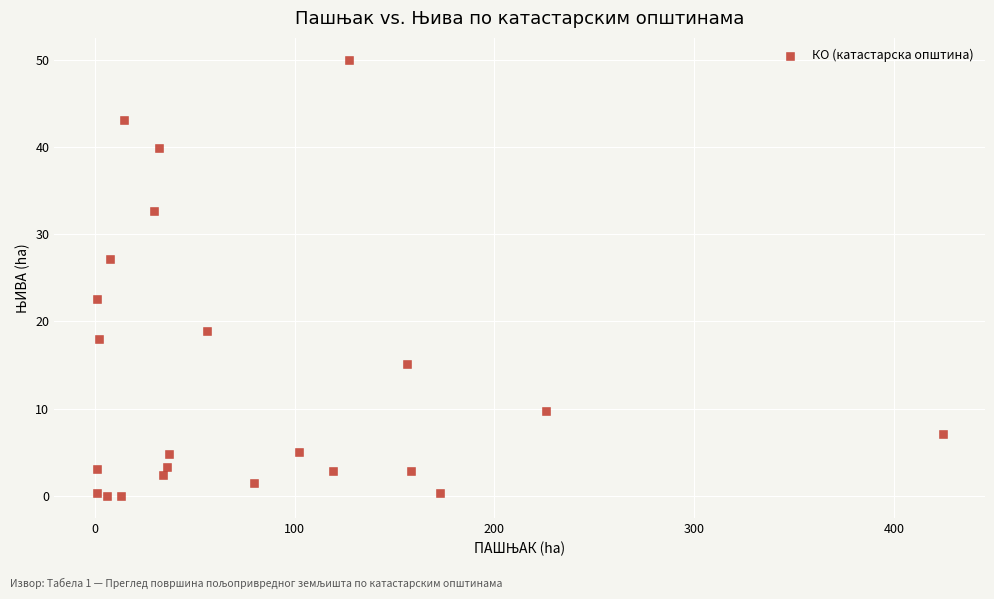

What Y value in the scatter plot is closest to 24?

22.5